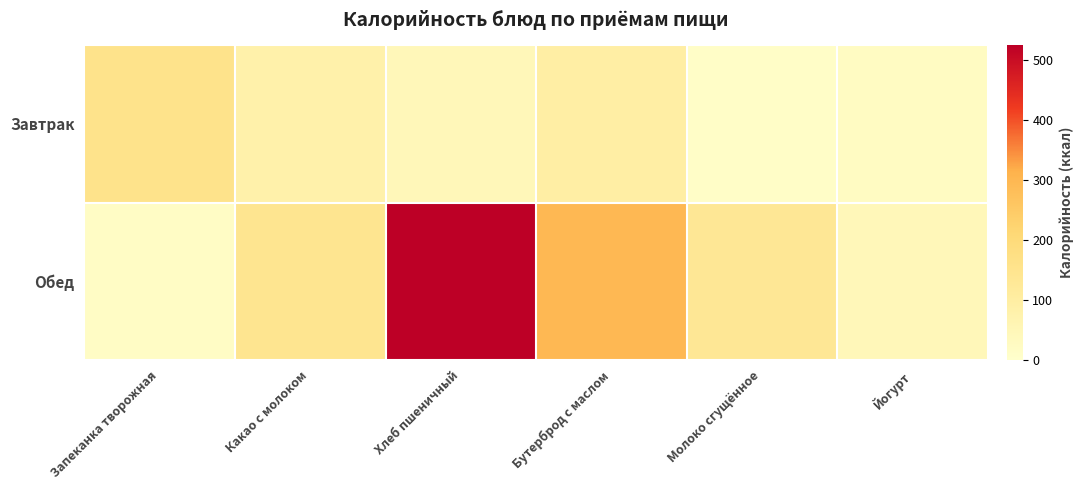

Reading left to right, transcribe all the data shown in this chart.

Завтрак: Запеканка творожная=156.1	Какао с молоком=81.0	Хлеб пшеничный=47.0	Бутерброд с маслом=95.8	Молоко сгущённое=12.0	Йогурт=24.0
Обед: Запеканка творожная=17.6	Какао с молоком=144.6	Хлеб пшеничный=524.4	Бутерброд с маслом=296.0	Молоко сгущённое=133.0	Йогурт=47.0